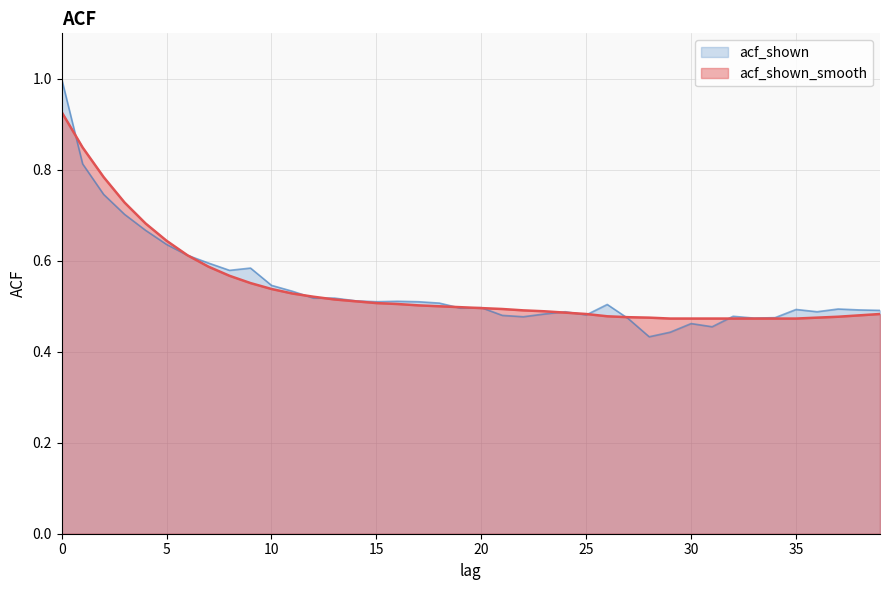

What are all the series names shown in the legend?

acf_shown, acf_shown_smooth